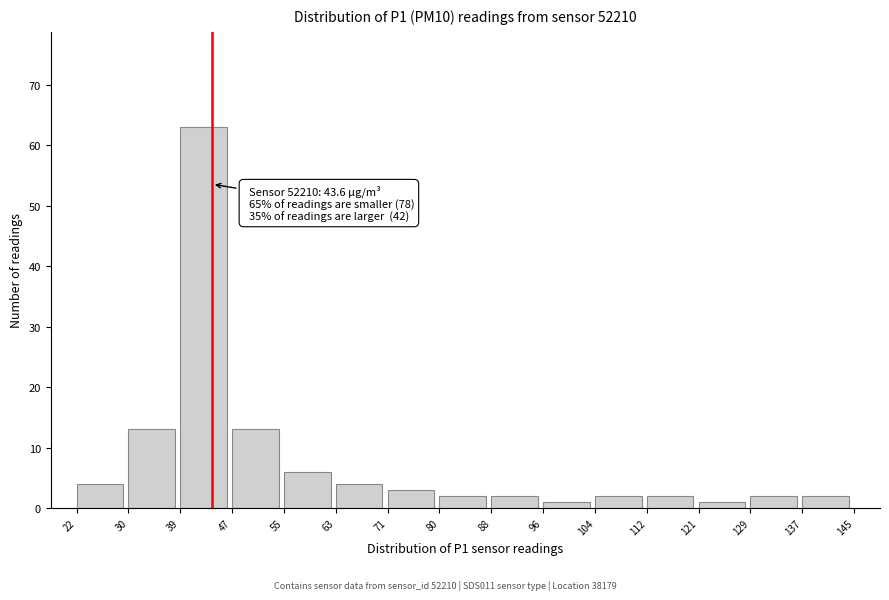

Which range on the x-axis has the tallest bar?

39 to 47